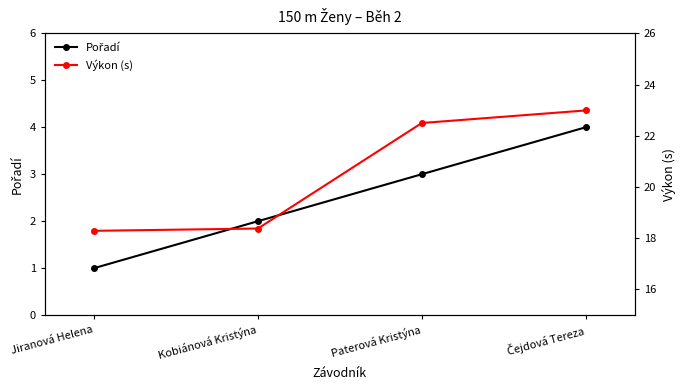

What is the label of the 2nd point from the right?

Paterová Kristýna